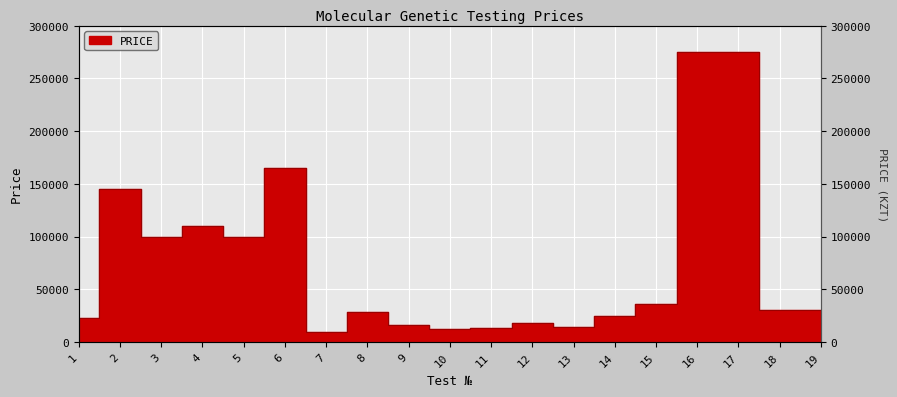

True or false: the data shows 158345 at 4.

False